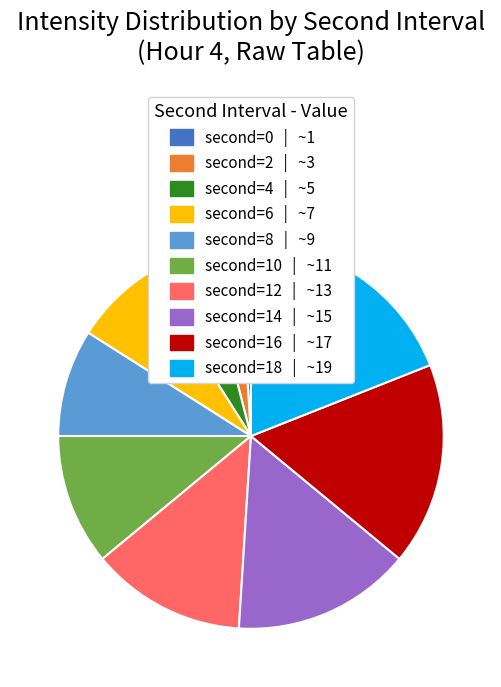

Is there a majority slice in this chart?

No